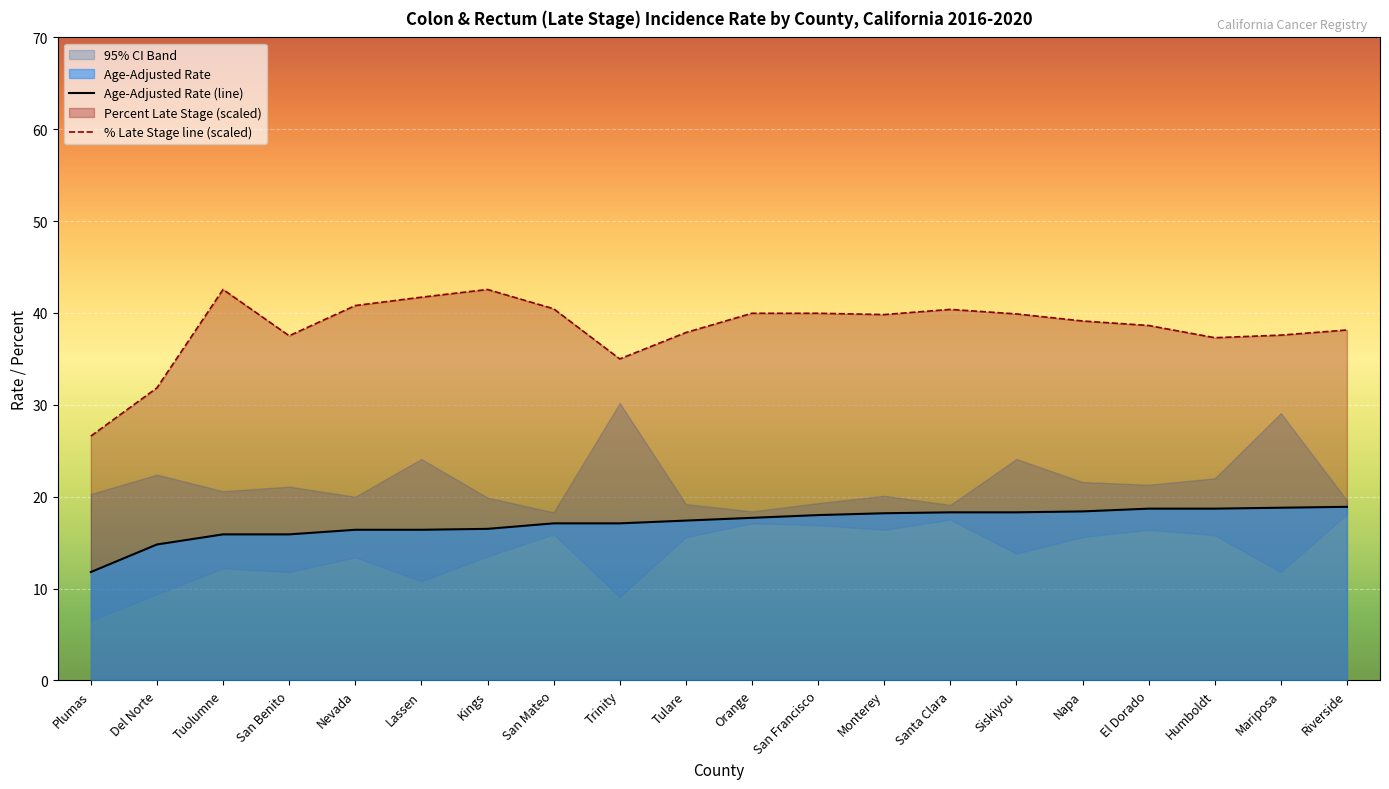

What is the greatest value displayed?

42.6